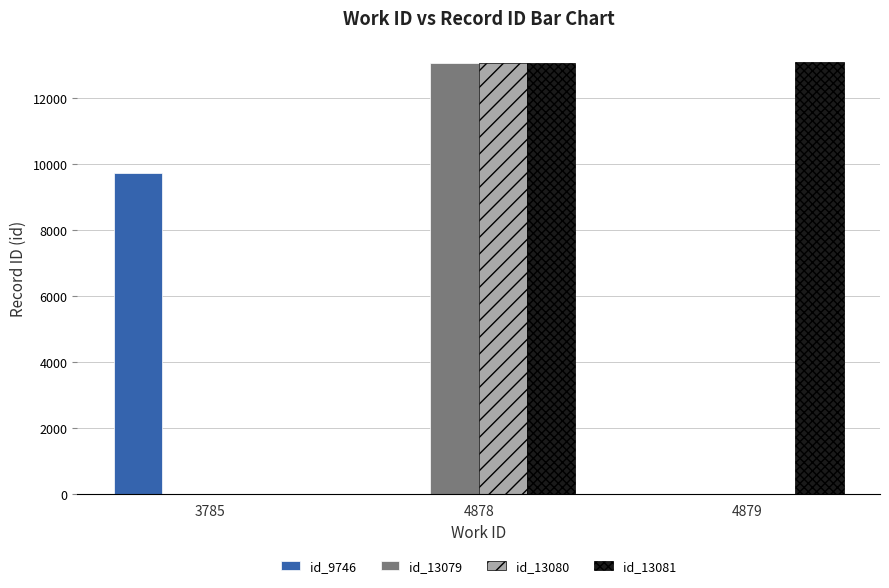

True or false: id_9746 has a value of 9746 at 3785.

True